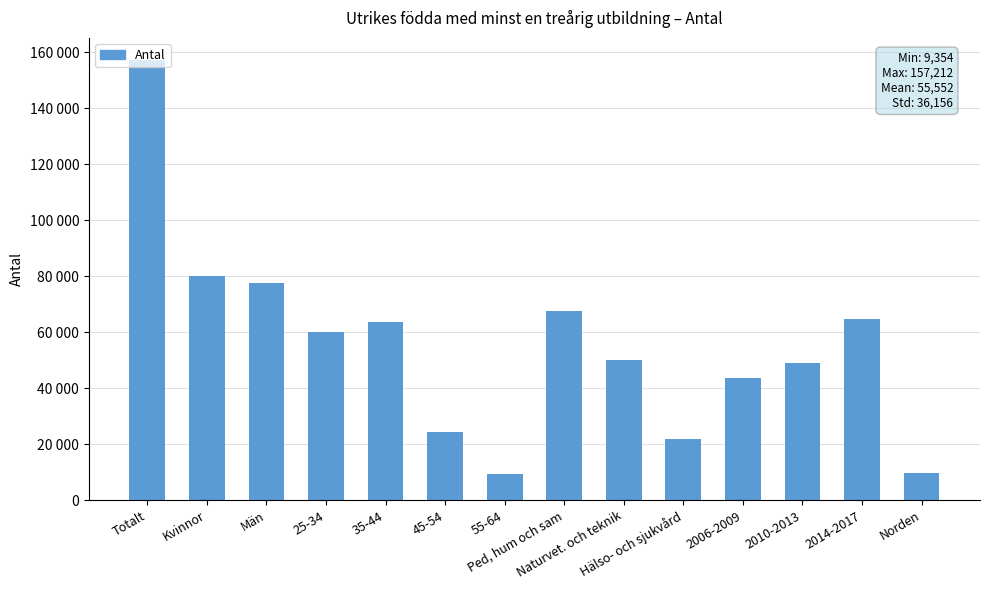

Where does the data first go above 59989?

Totalt